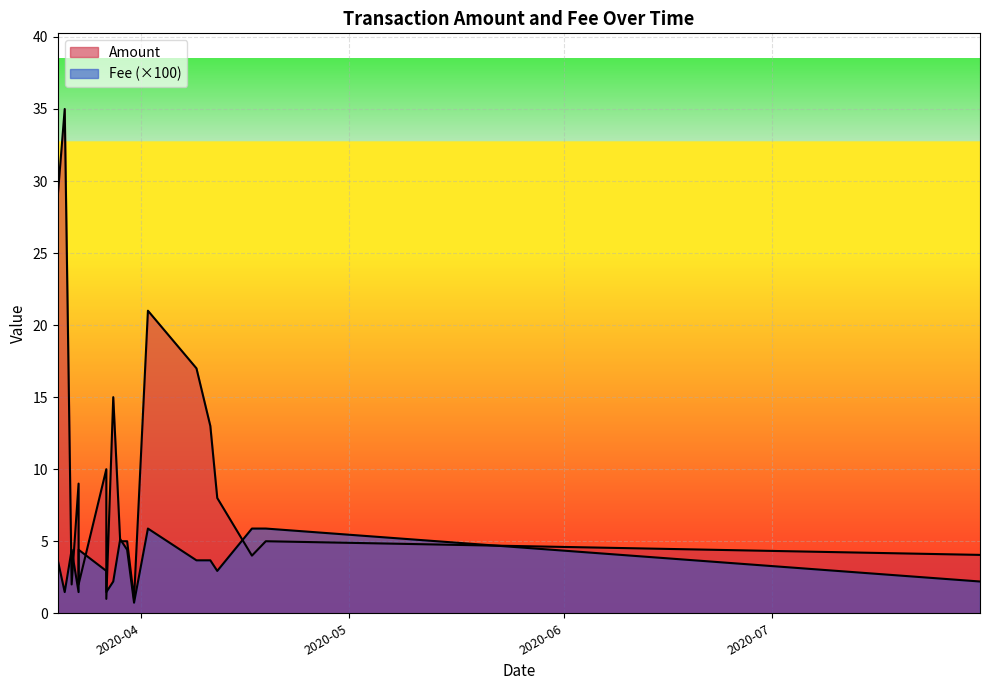

Read the Amount value at 2020-03-21.

35.0